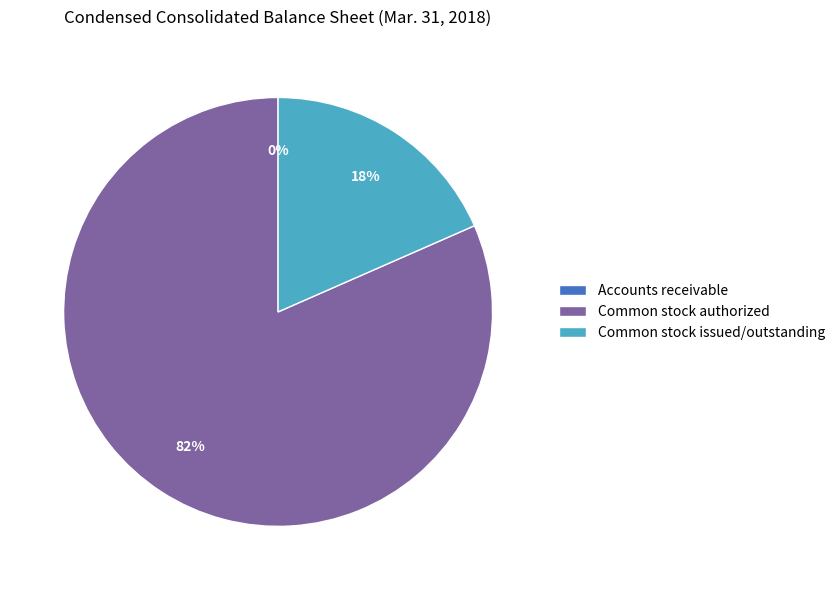

To the nearest percent, what is the average slice percentage?

33%